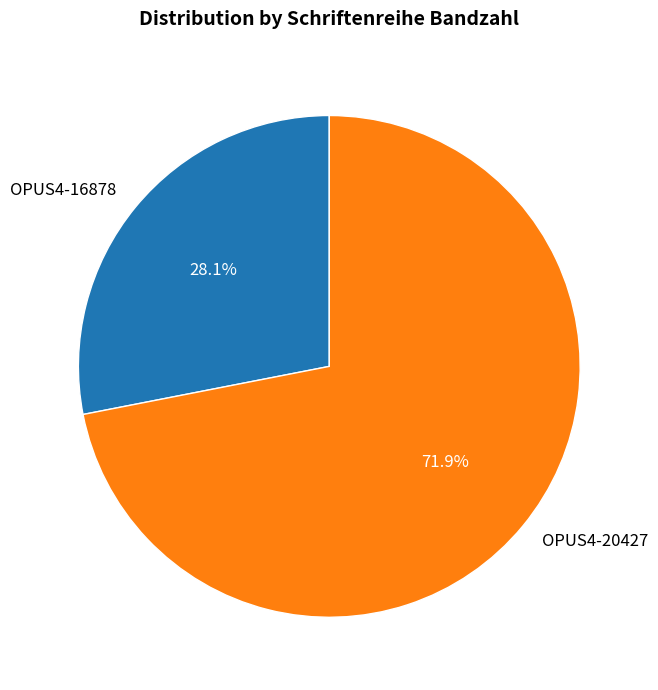

Rank the categories by value from lowest to highest.

OPUS4-16878, OPUS4-20427